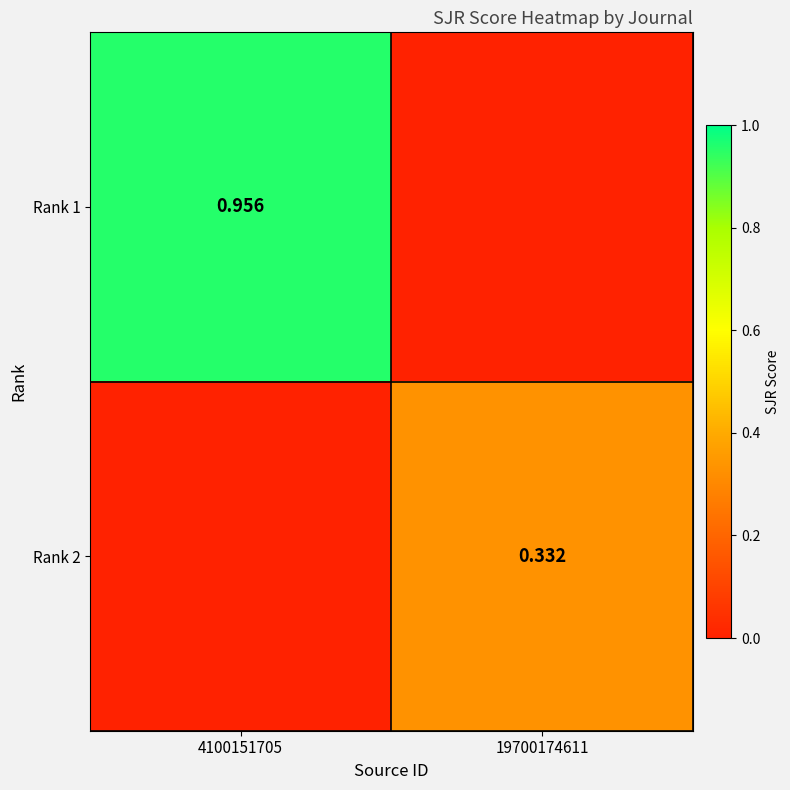

The Rank 2 series shows 0.1 at 19700174611. True or false?

False